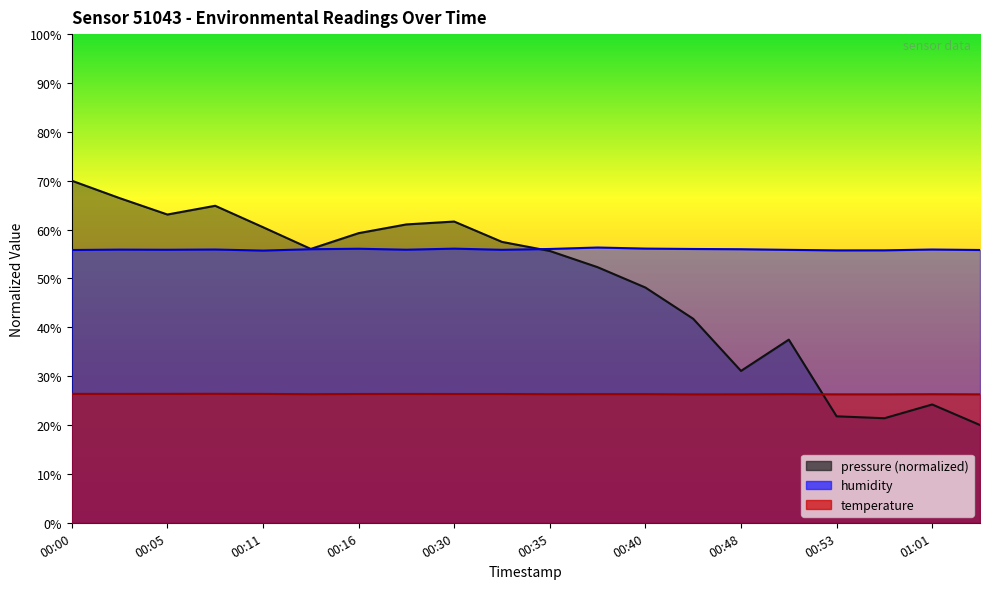

At which category is the sum across all series the highest?

00:00